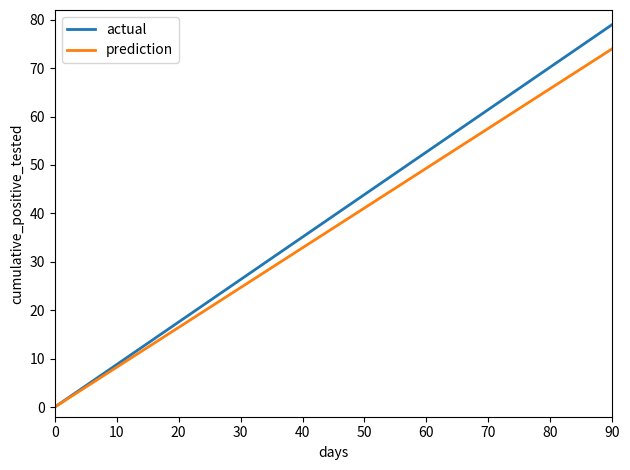

Is it true that actual equals 0.0 at 0?

True